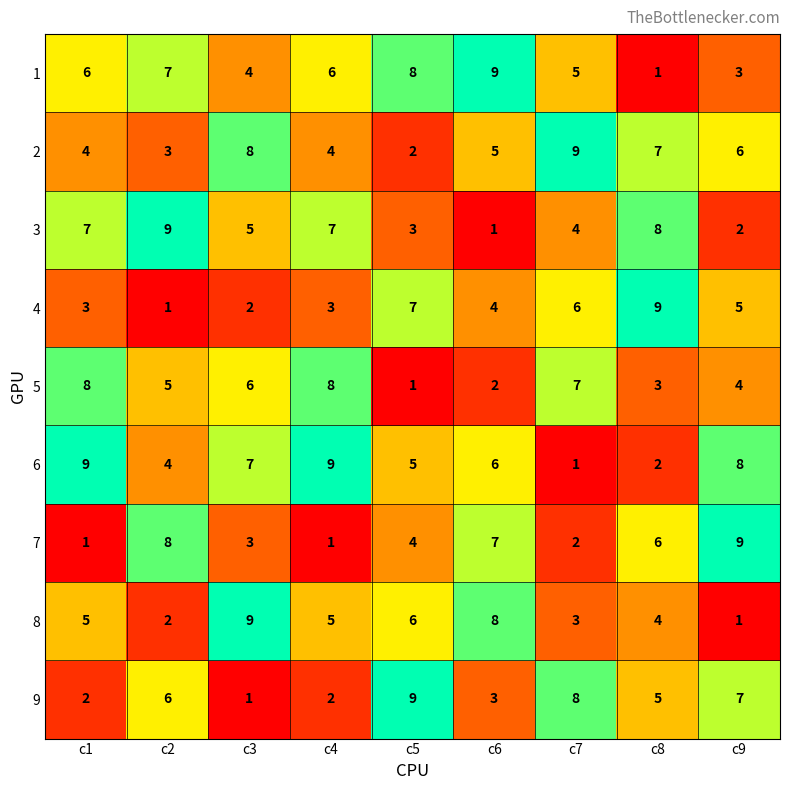

Count the 1 values in the range 4 to 7.

5